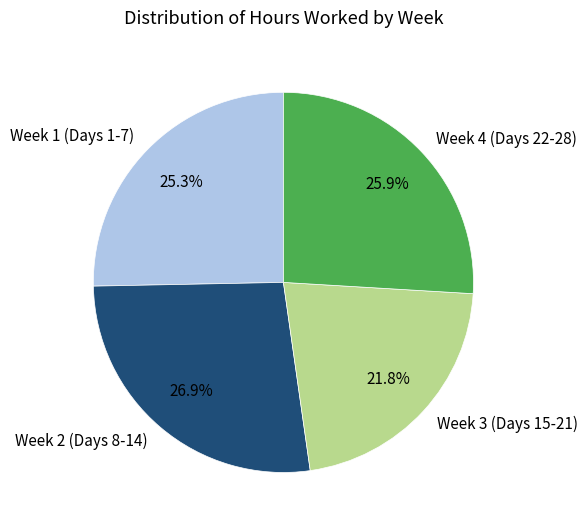

Which category has the biggest portion of the pie?

Week 2 (Days 8-14)